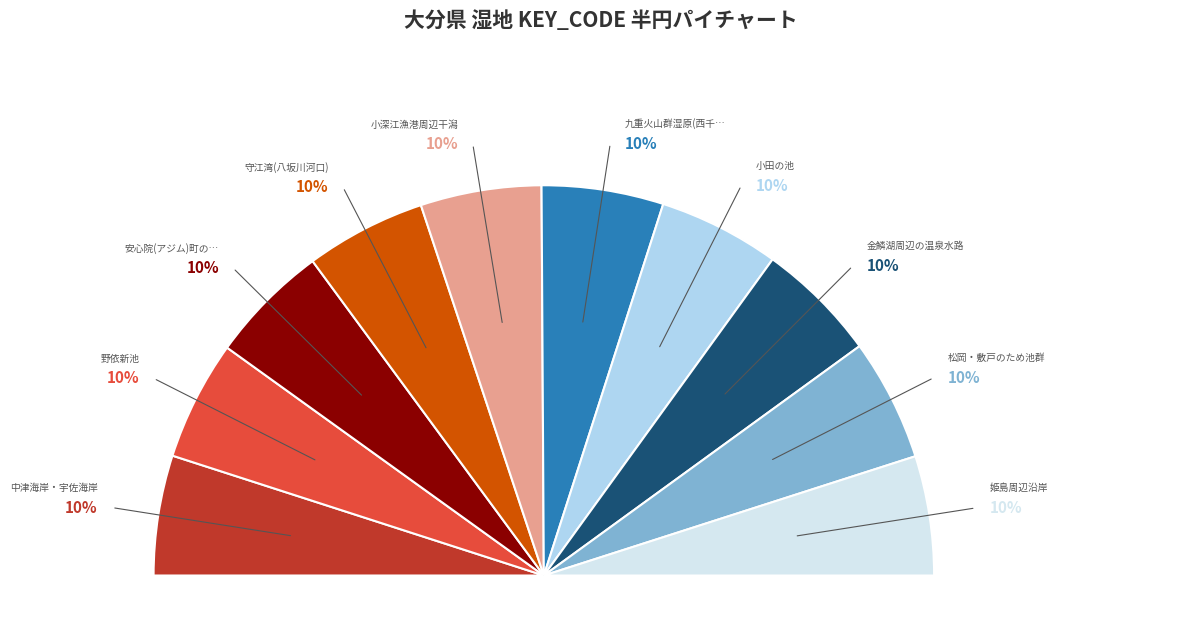

To the nearest percent, what is the combined percentage of 野依新池 and 金鱗湖周辺の温泉水路?

20%